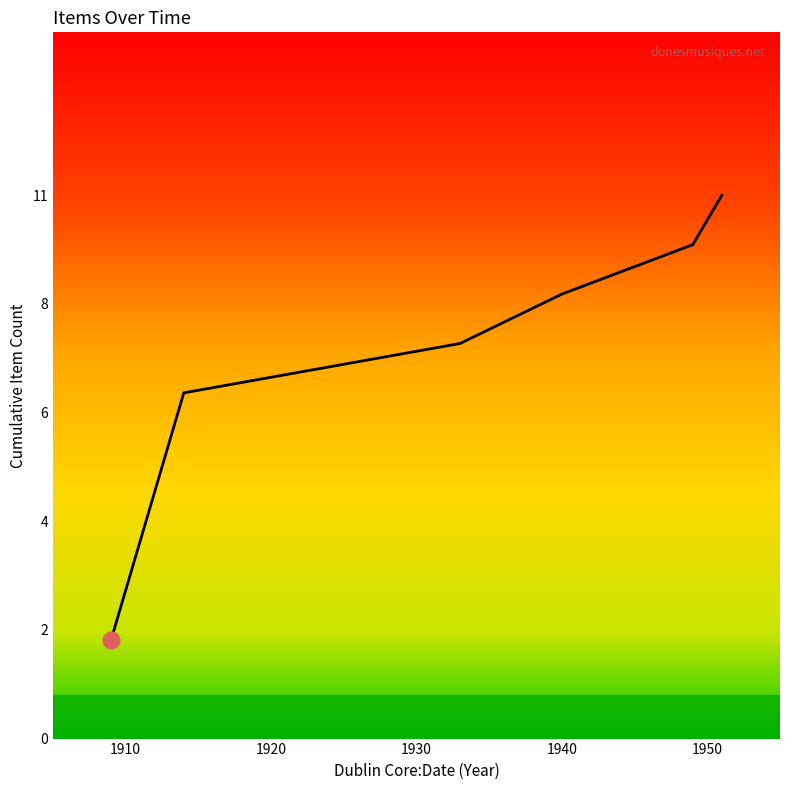

True or false: the data has more than 1 interior local peaks.

False